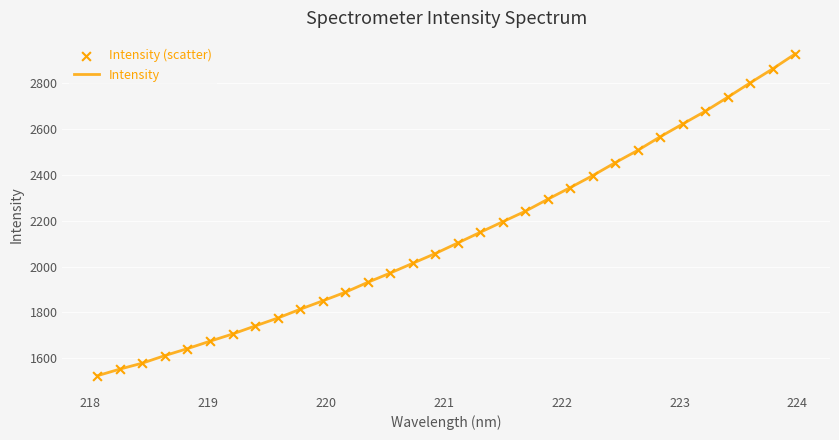

What is the greatest value displayed?

2928.9